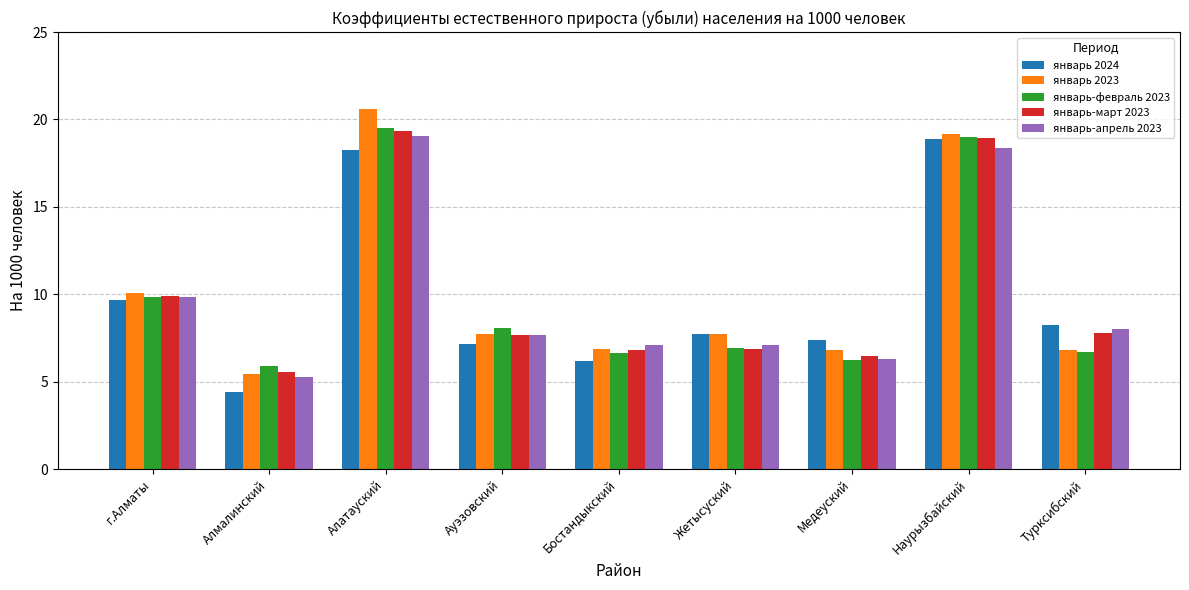

Is the value of январь-апрель 2023 at Турксибский greater than the value of январь-февраль 2023 at Турксибский?

Yes